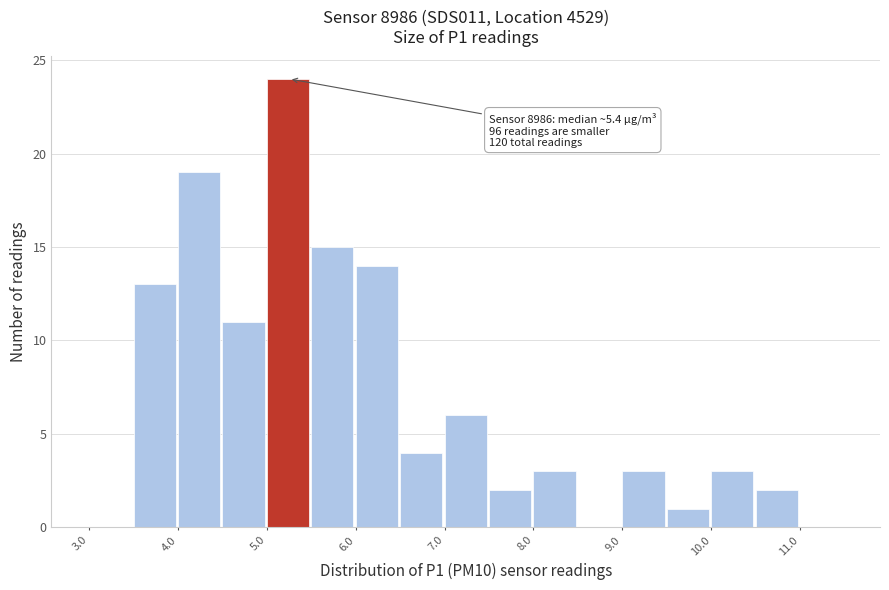

Over which range of the x-axis is the bar tallest?

5.0 to 5.5